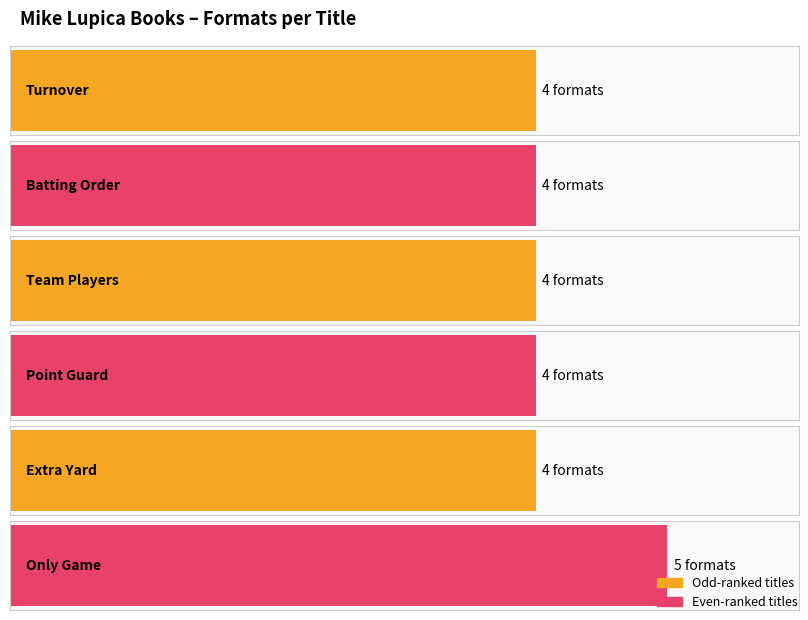

Reading right to left, extract all data points from this chart.

5	4	4	4	4	4